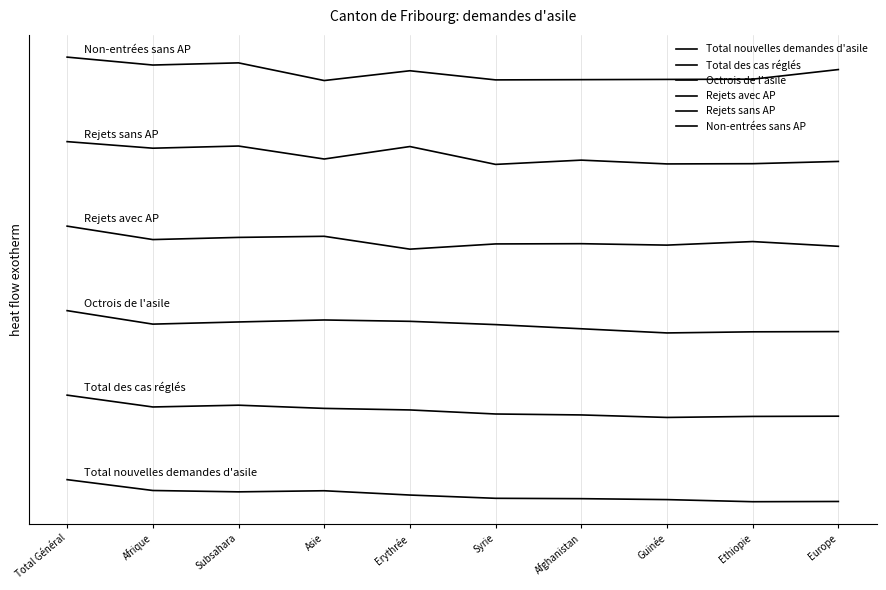

Where is Total des cas réglés nearest to the value 13?

Syrie